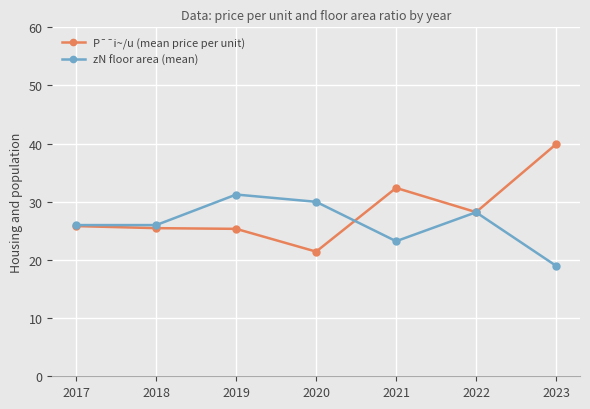

Does the chart display data point markers on the line(s)?

Yes